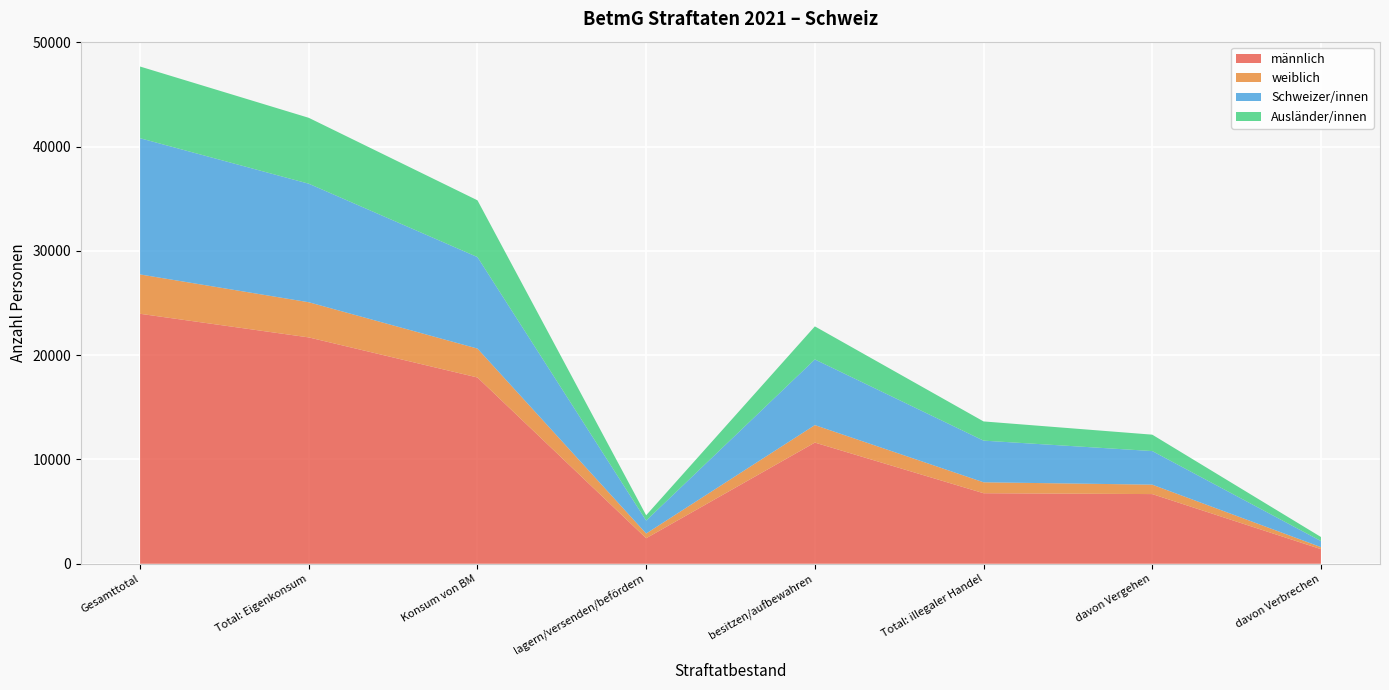

Reading right to left, list all the values displayed in this chart.

männlich: 1403	6684	6766	11621	2449	17865	21707	23973
weiblich: 194	904	1049	1678	453	2771	3373	3773
Schweizer/innen: 583	3222	3995	6296	1242	8774	11366	13063
Ausländer/innen: 389	1572	1841	3171	507	5445	6319	6874